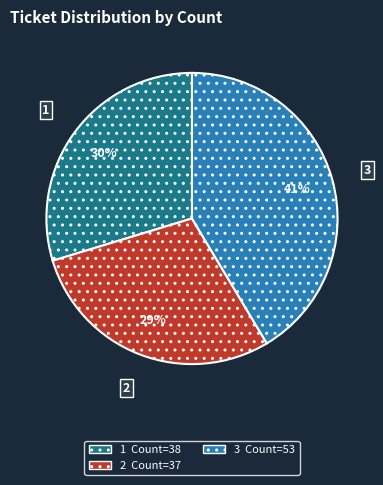

Is there any slice that represents more than half of the pie?

No